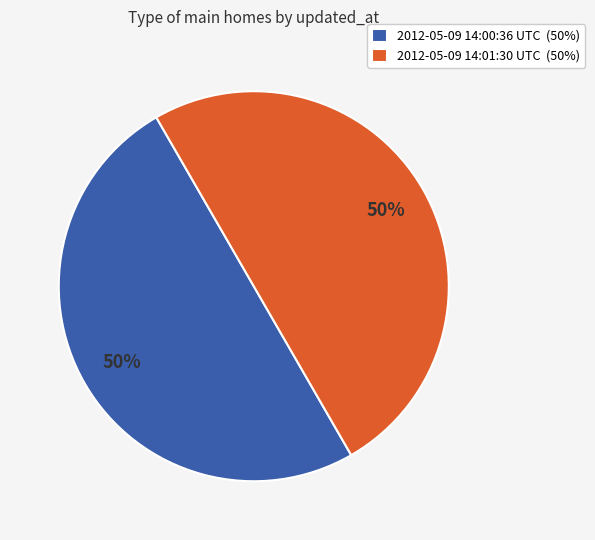

True or false: 2012-05-09 14:01:30 UTC accounts for 50% of the total.

True